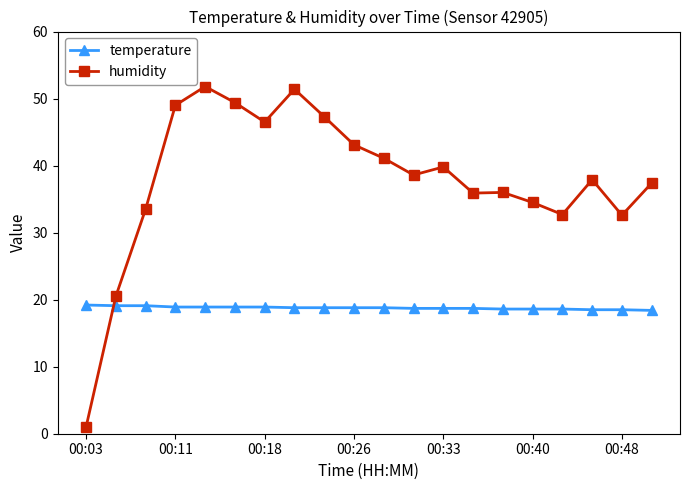

List the series in order of their peak value, lowest first.

temperature, humidity